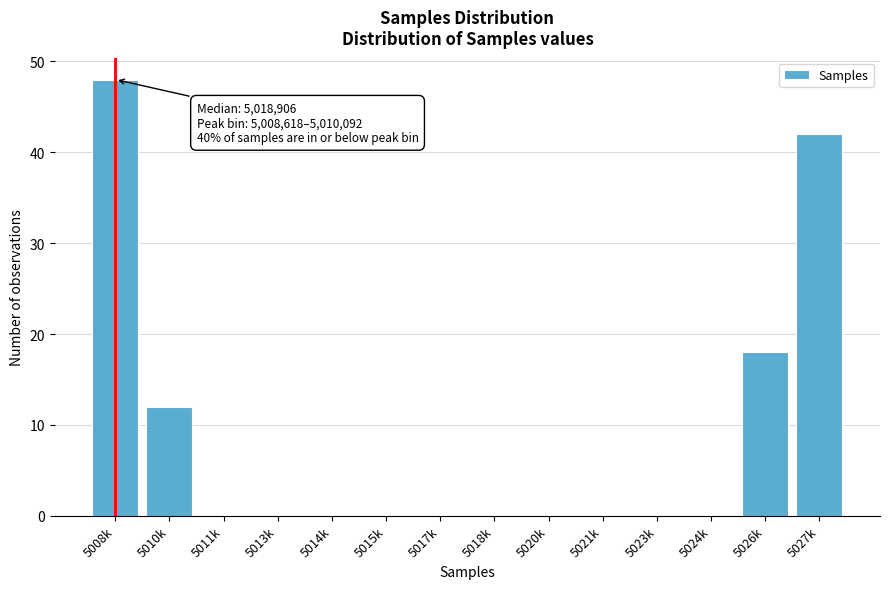

Reading left to right, extract all data points from this chart.

5008k=48	5010k=12	5011k=0	5013k=0	5014k=0	5015k=0	5017k=0	5018k=0	5020k=0	5021k=0	5023k=0	5024k=0	5026k=18	5027k=42